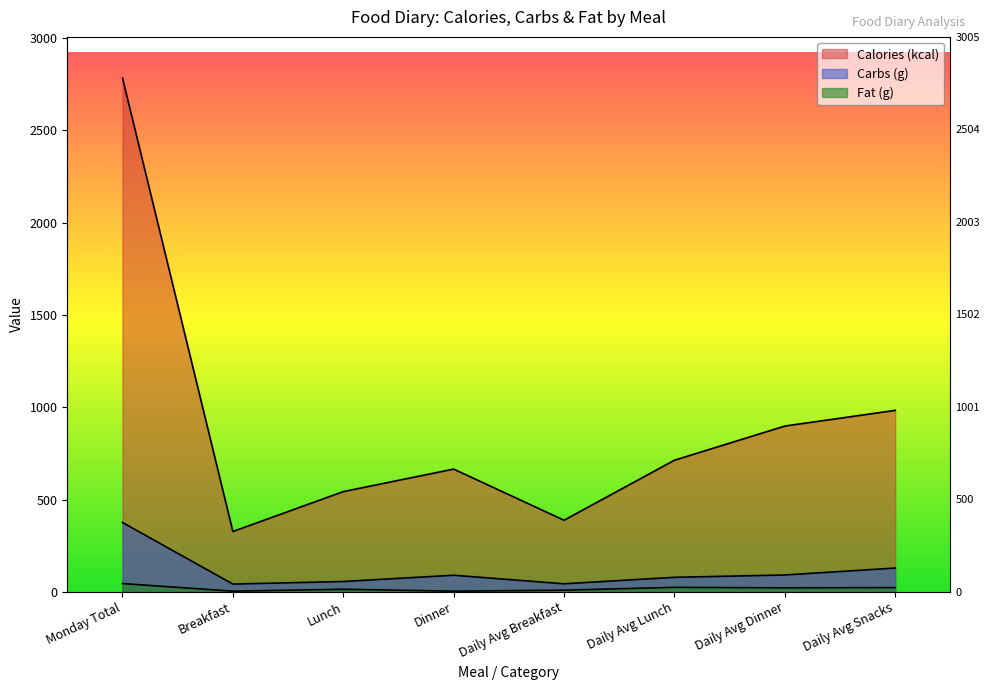

Is the value of Calories (kcal) at Lunch greater than the value of Carbs (g) at Dinner?

Yes